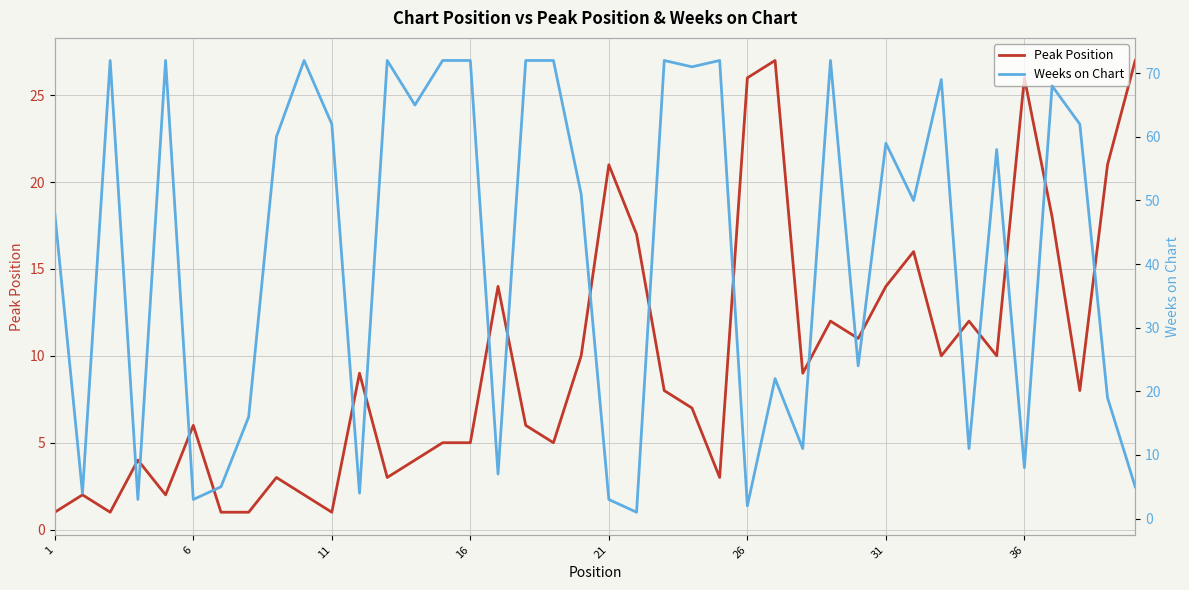

In Weeks on Chart, how many points are lower than both neighbors (excluding endpoints)?

14